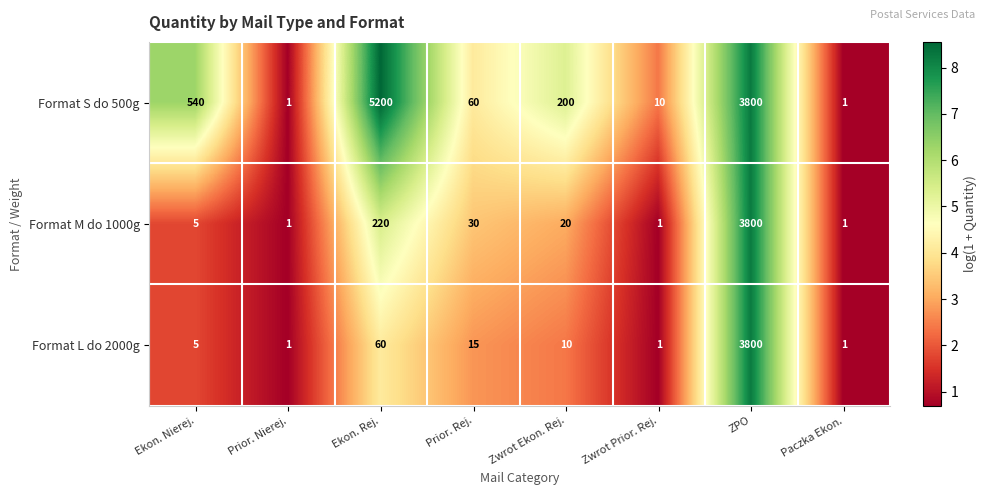

What is the difference between the second highest and minimum values in the Format M do 1000g series?

219